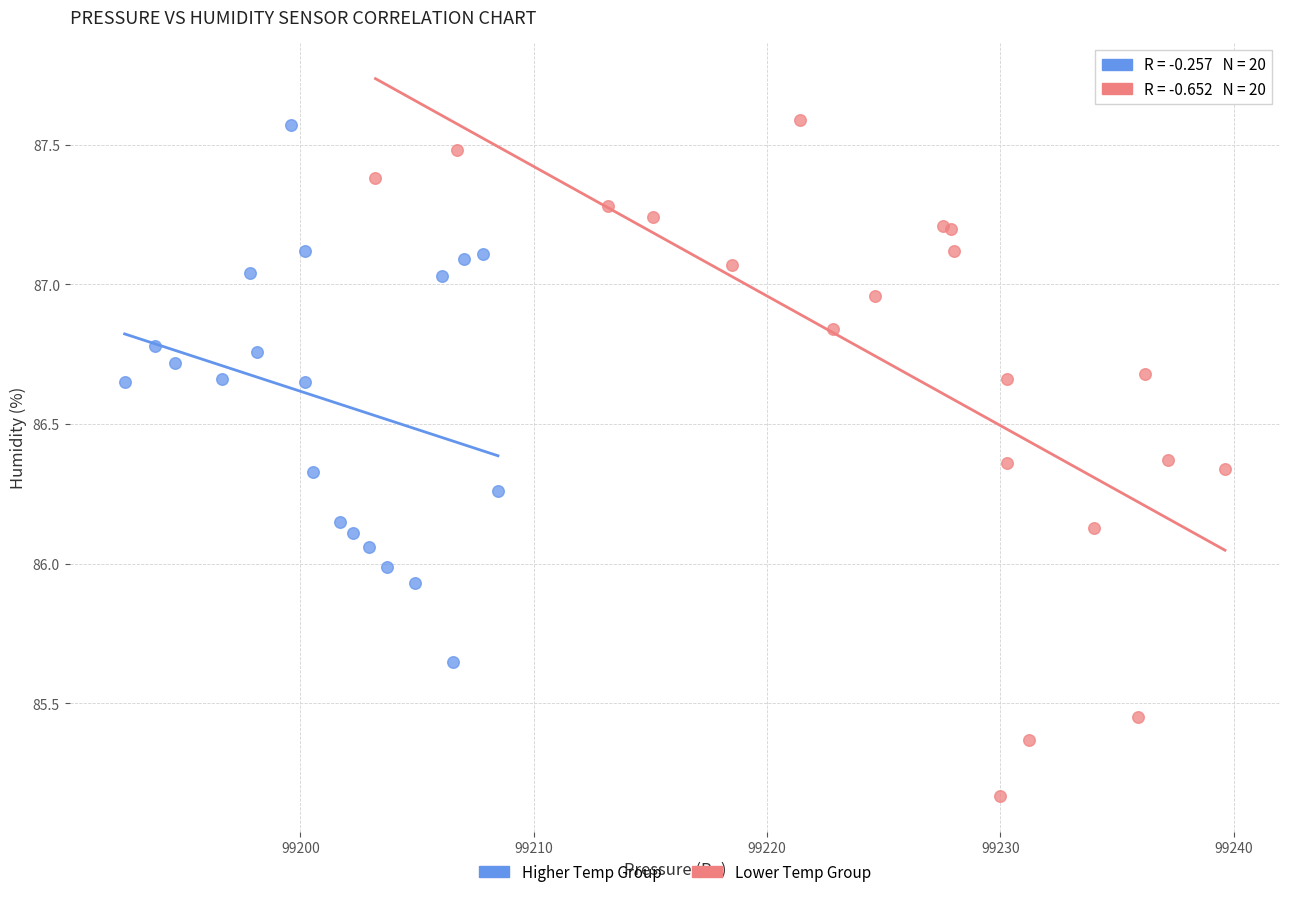

Which series has the largest Y range (max minus min)?

Lower Temp Group